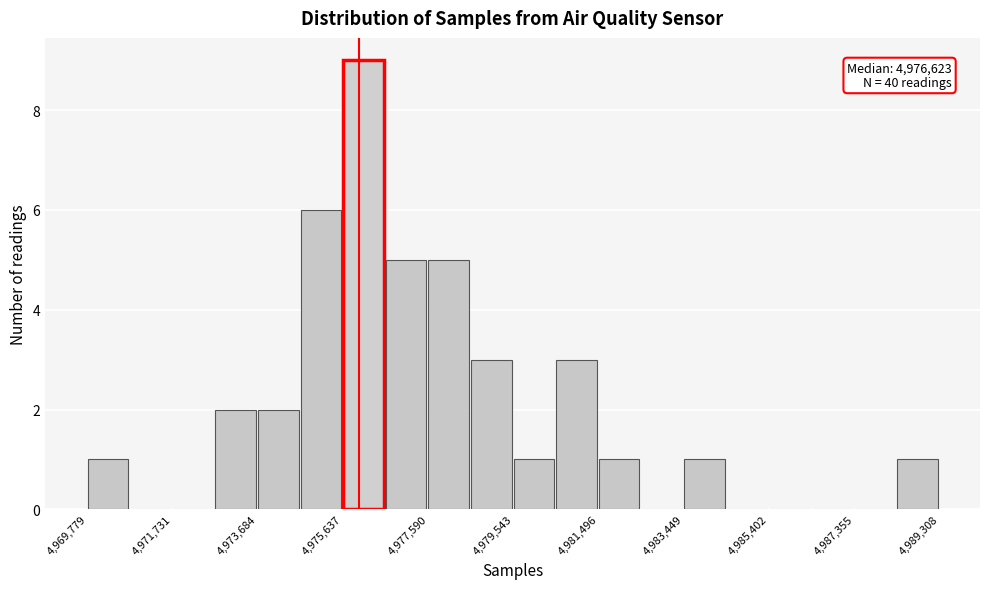

Over which range of the x-axis is the bar tallest?

4975600 to 4976600